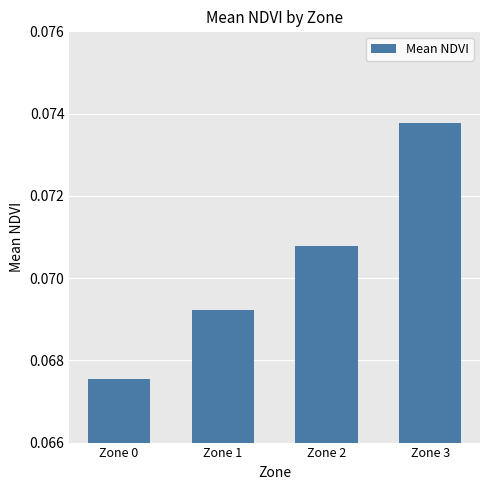

Count the values in the range 0 to 1.

4